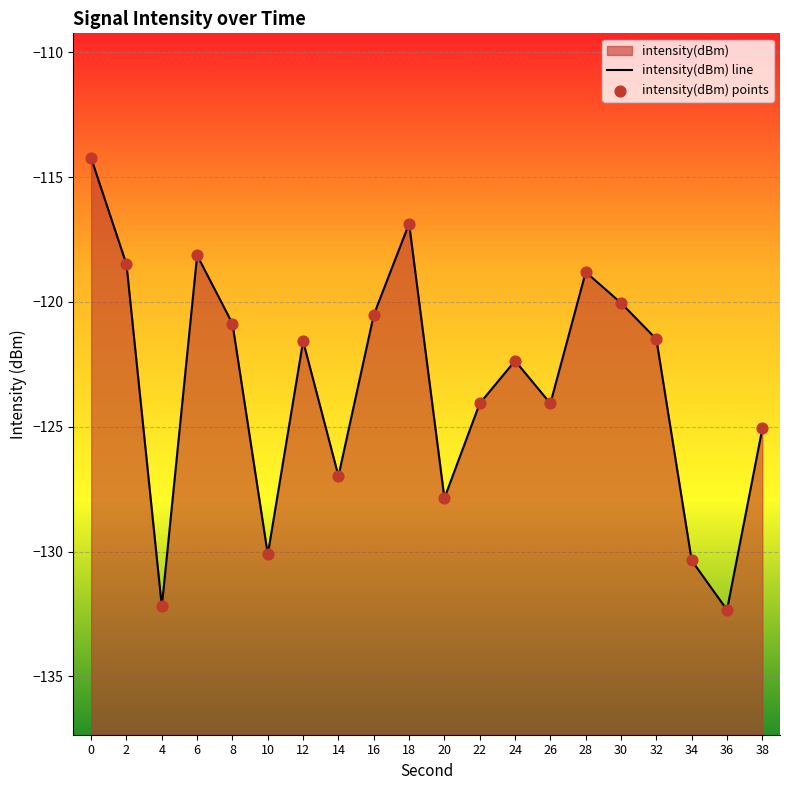

Which series has the largest total across all categories?

intensity(dBm) line